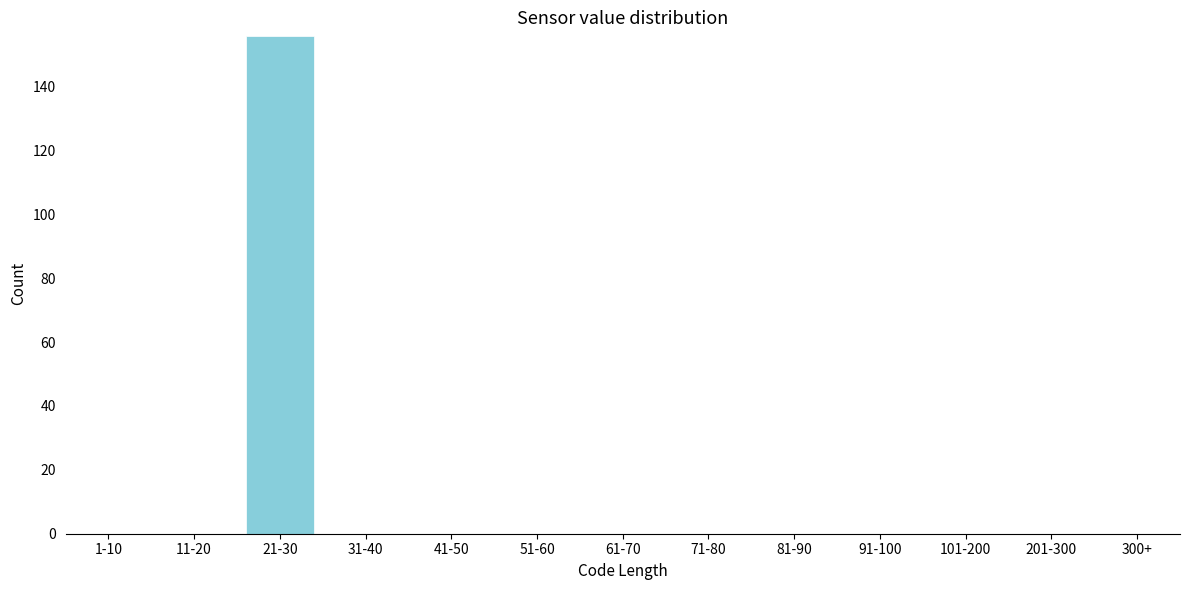

Reading right to left, extract all data points from this chart.

300+=0	201-300=0	101-200=0	91-100=0	81-90=0	71-80=0	61-70=0	51-60=0	41-50=0	31-40=0	21-30=156	11-20=0	1-10=0